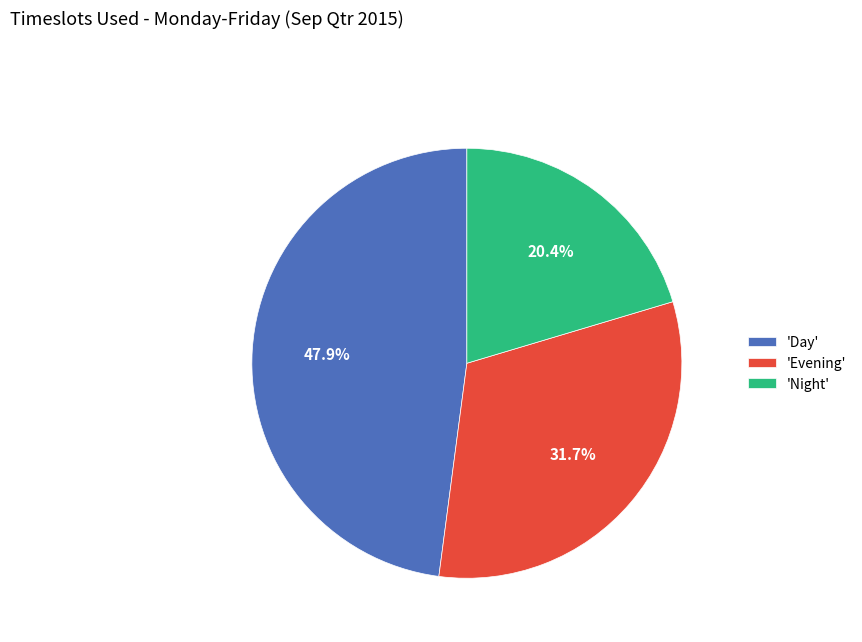

Does 'Day' account for over 50% of the chart?

No